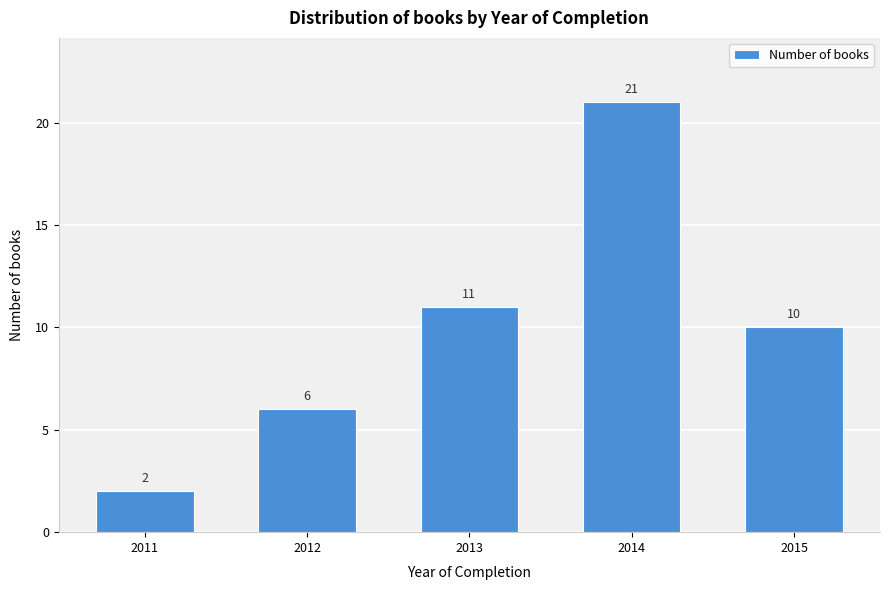

Reading left to right, list all the values displayed in this chart.

2011=2	2012=6	2013=11	2014=21	2015=10